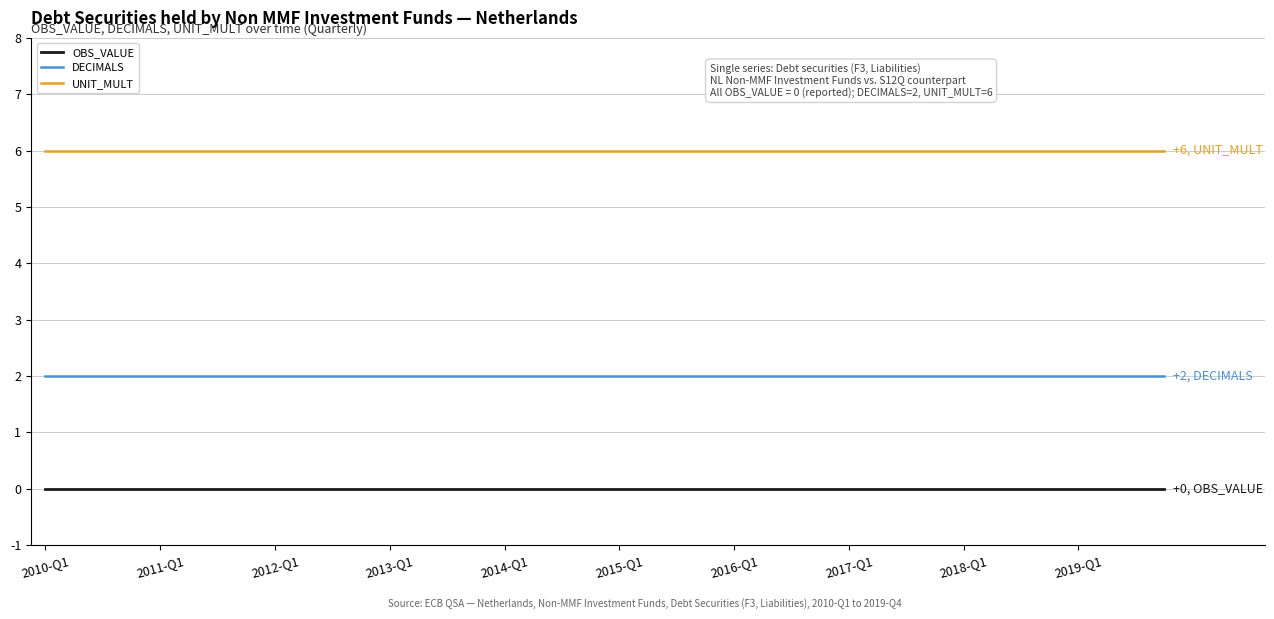

True or false: UNIT_MULT and DECIMALS cross at least once.

False